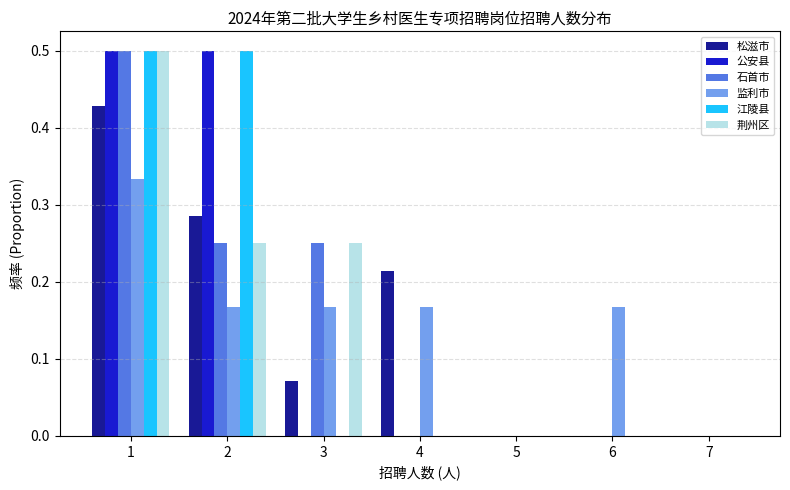

Reading left to right, list every range on the x-axis with the height of the bar of each series over it. The values are not printed on the chart, so give them approximately, as read against the axis.

0.5 to 1.5: 松滋市=0.43	公安县=0.50	石首市=0.50	监利市=0.33	江陵县=0.50	荆州区=0.50
1.5 to 2.5: 松滋市=0.29	公安县=0.50	石首市=0.25	监利市=0.17	江陵县=0.50	荆州区=0.25
2.5 to 3.5: 松滋市=0.07	公安县=0	石首市=0.25	监利市=0.17	江陵县=0	荆州区=0.25
3.5 to 4.5: 松滋市=0.21	公安县=0	石首市=0	监利市=0.17	江陵县=0	荆州区=0
4.5 to 5.5: 松滋市=0	公安县=0	石首市=0	监利市=0	江陵县=0	荆州区=0
5.5 to 6.5: 松滋市=0	公安县=0	石首市=0	监利市=0.17	江陵县=0	荆州区=0
6.5 to 7.5: 松滋市=0	公安县=0	石首市=0	监利市=0	江陵县=0	荆州区=0